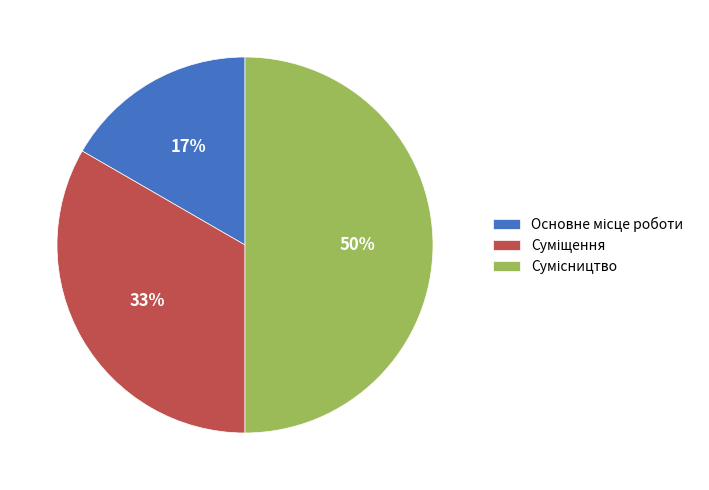

Count the number of slices in the pie.

3